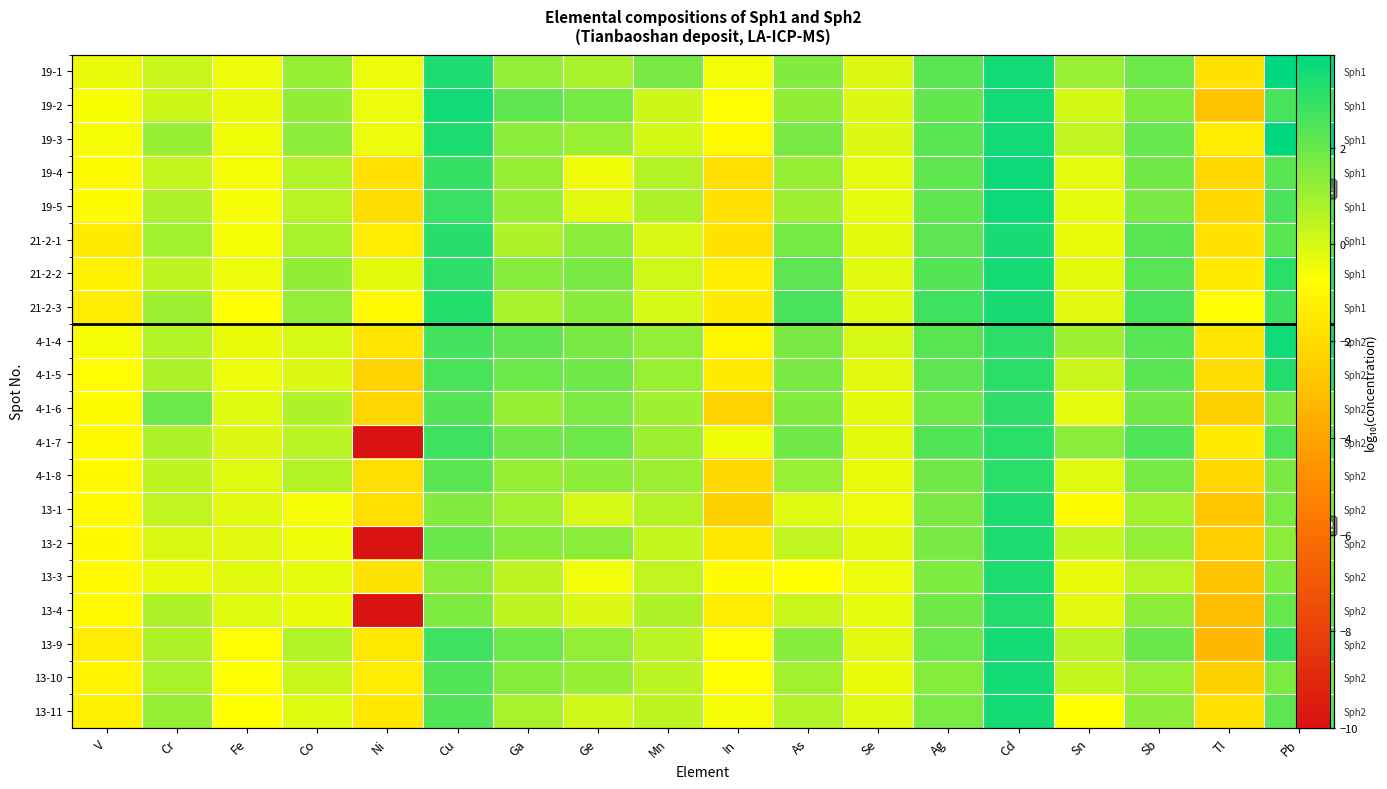

True or false: 4-1-8 has a value of 0.3 at Co.

False